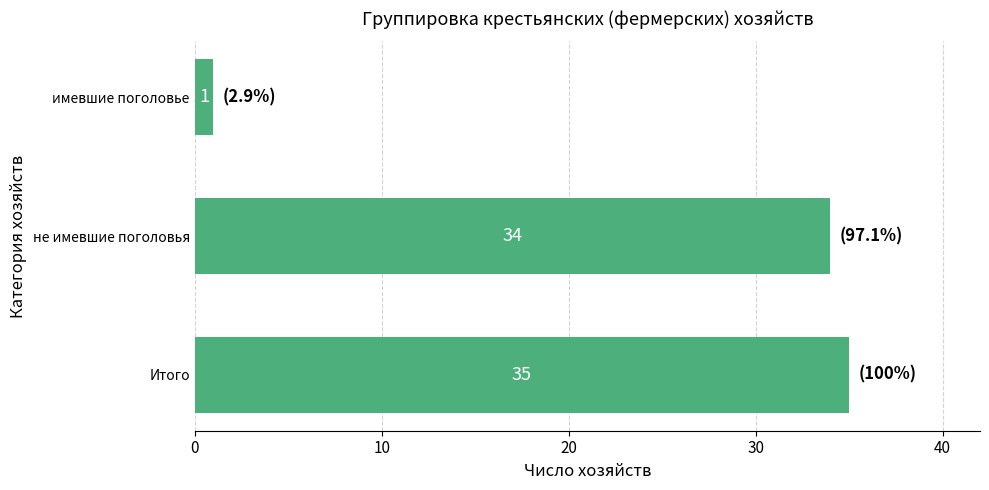

What is the change in value from Итого to имевшие поголовье?

-34